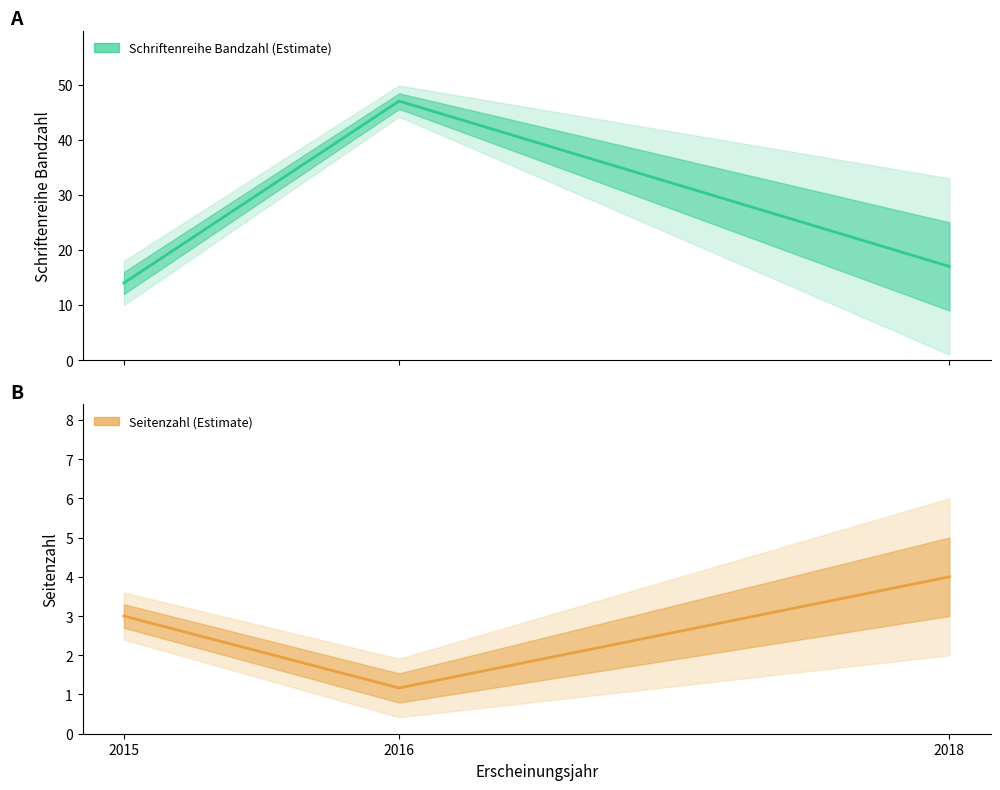

What is the spread (max minus min) of values at 2016?

45